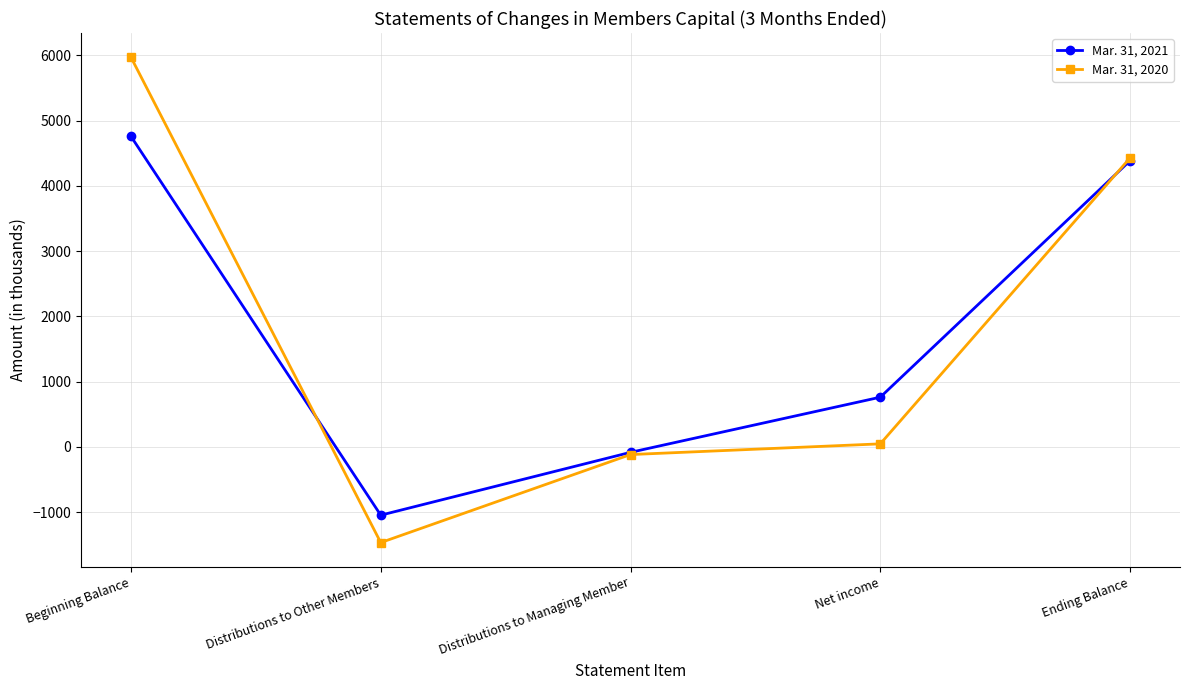

Reading left to right, what are all the values shown in this chart?

Mar. 31, 2021: 4757	-1048	-85	760	4384
Mar. 31, 2020: 5969	-1468	-119	45	4427